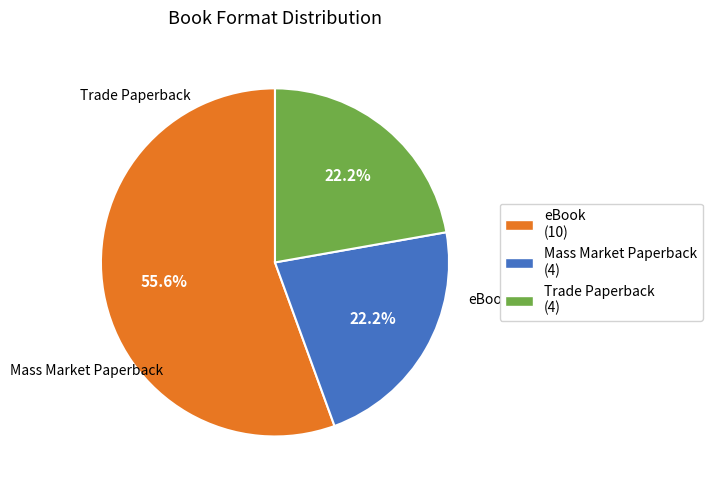

How many slices are in this pie chart?

3